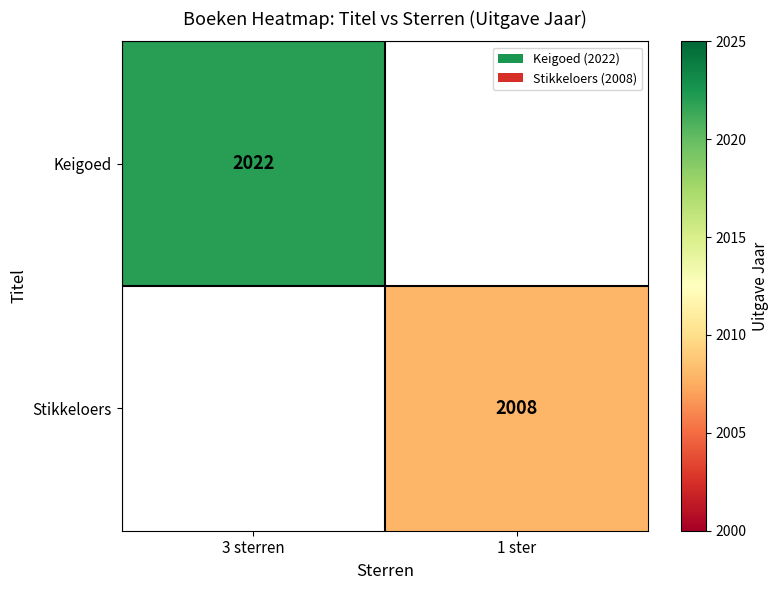

At how many categories does at least one series exceed 2010?

1